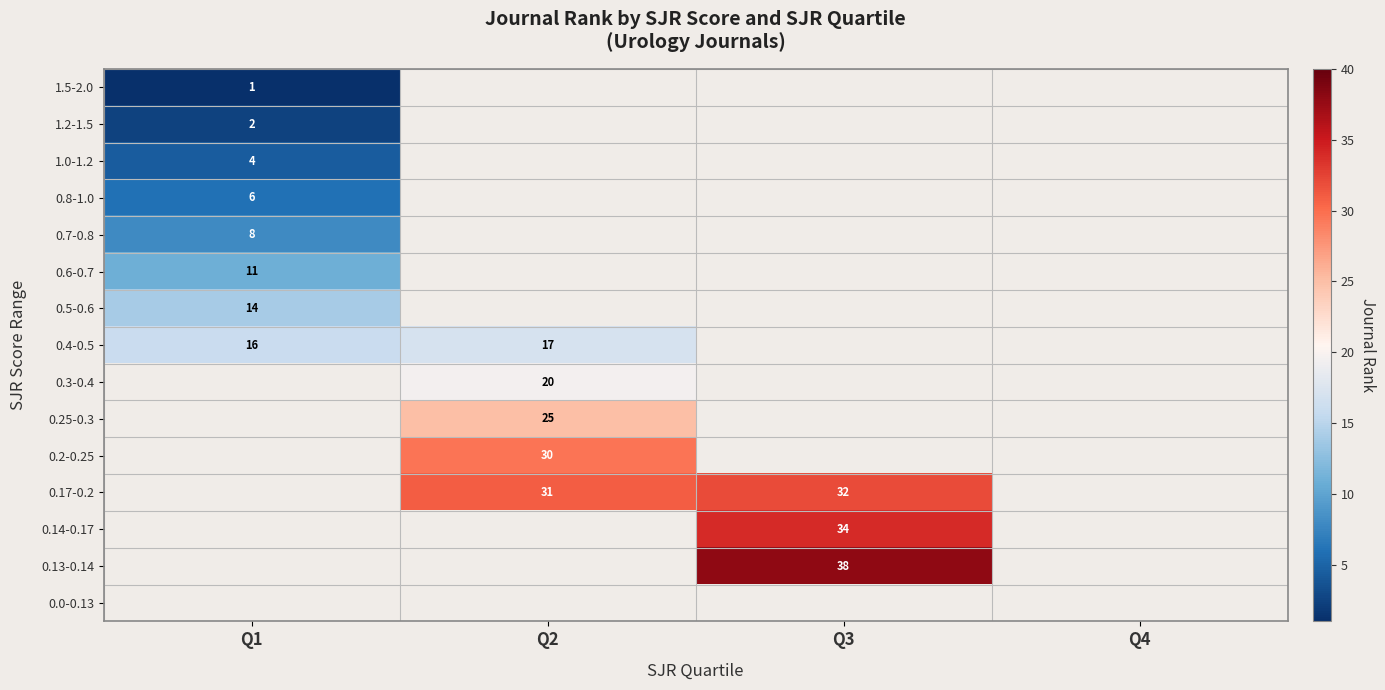

Which label corresponds to the largest value in the chart?

Q3